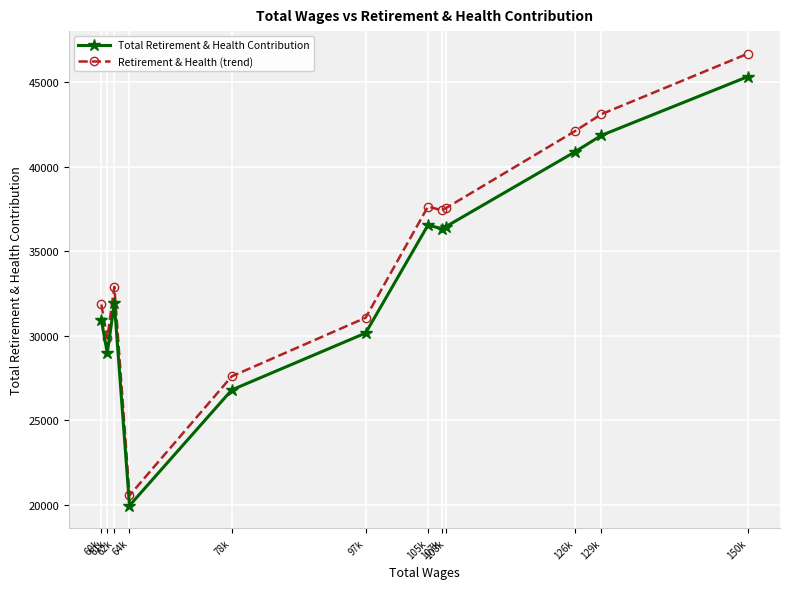

What is the difference between the maximum and minimum values in the Retirement & Health (trend) series?

26144.5